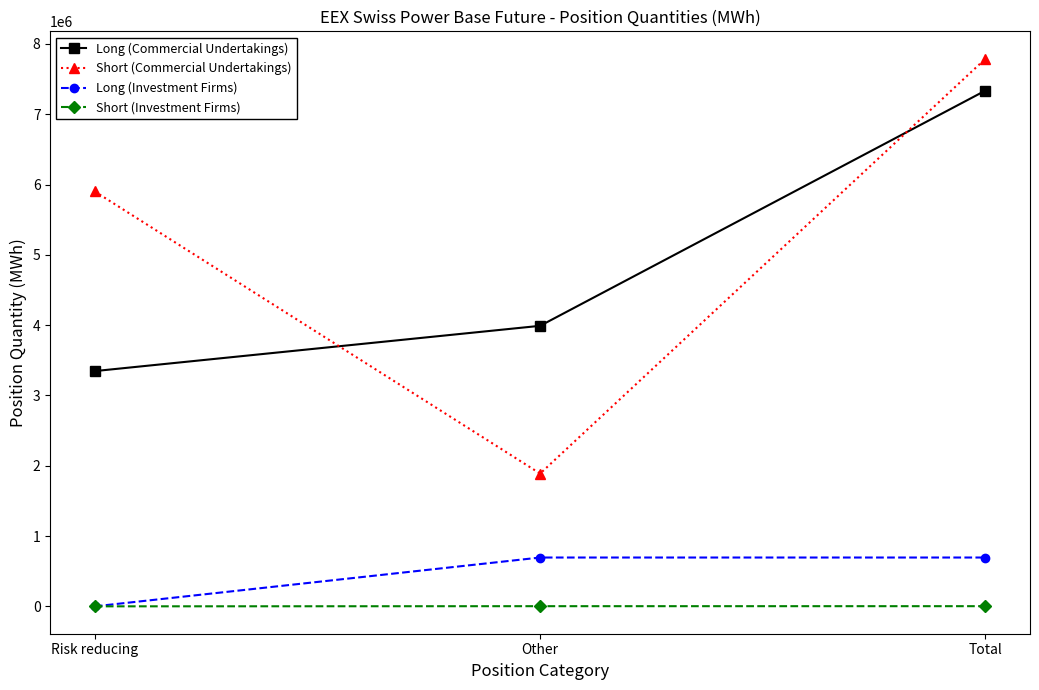

What is the difference between the second highest and minimum values in the Short (Commercial Undertakings) series?

4013026